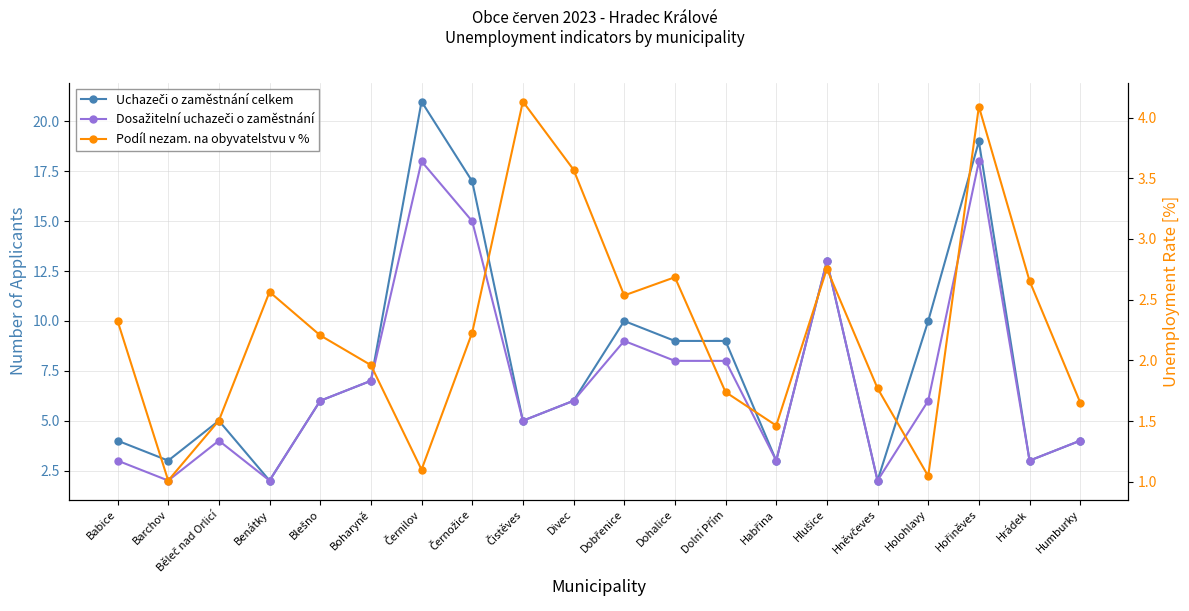

What is the minimum value for Uchazeči o zaměstnání celkem?

2.0